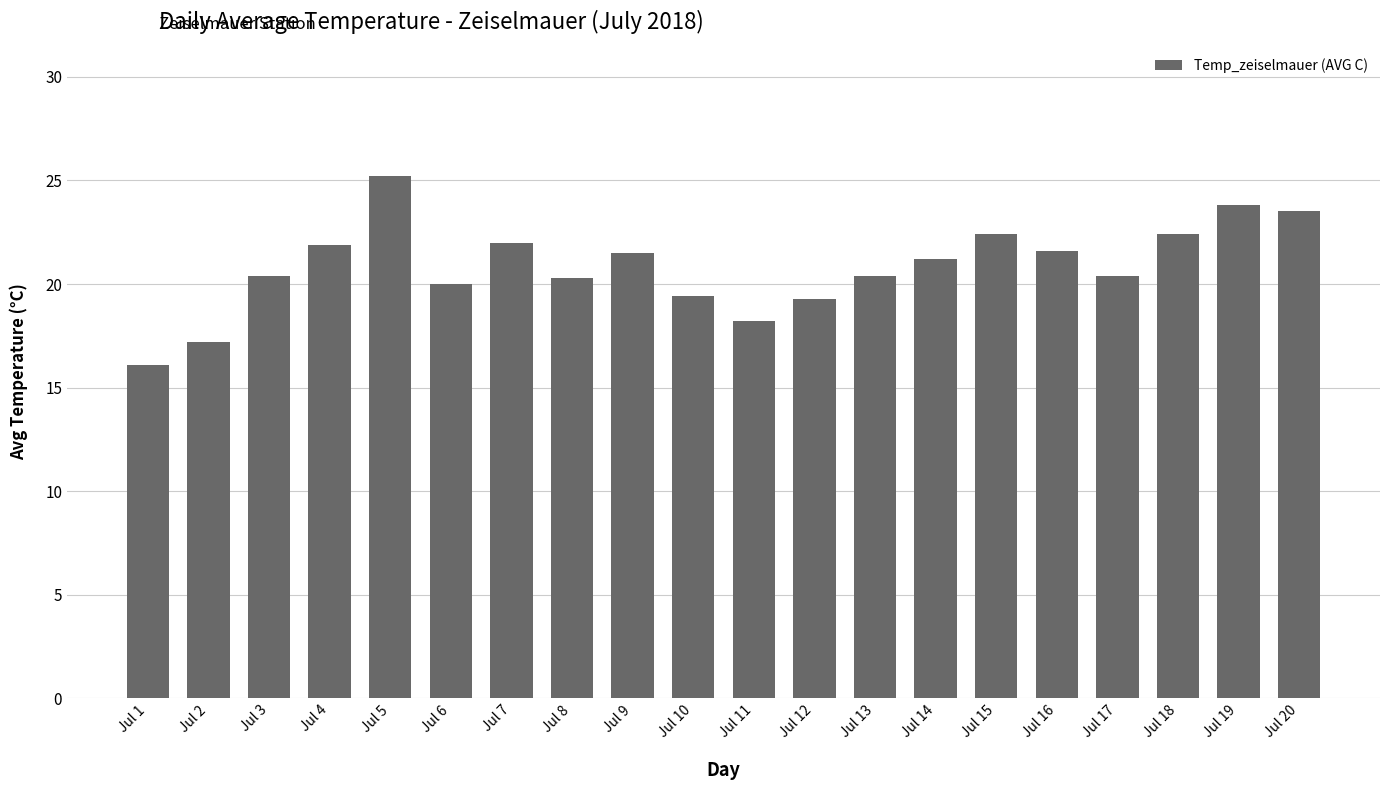

At which label does the data first exceed 21?

Jul 4